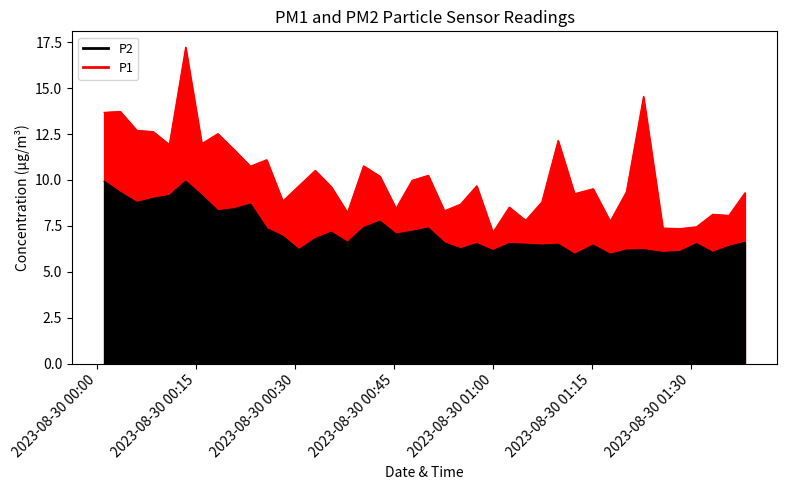

How many distinct data groups are displayed?

2